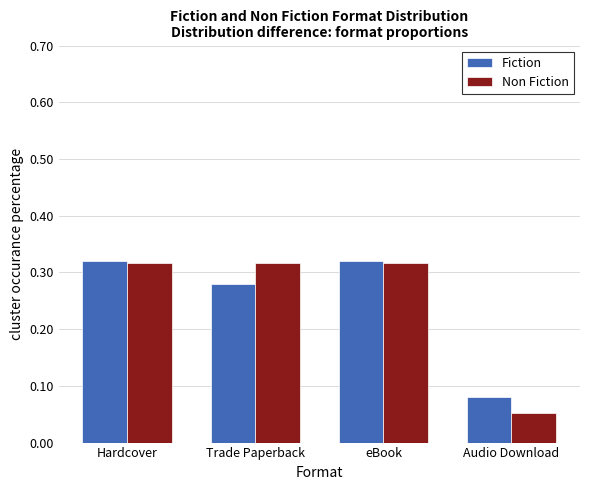

At Trade Paperback, list the series in order from largest to smallest.

Non Fiction, Fiction